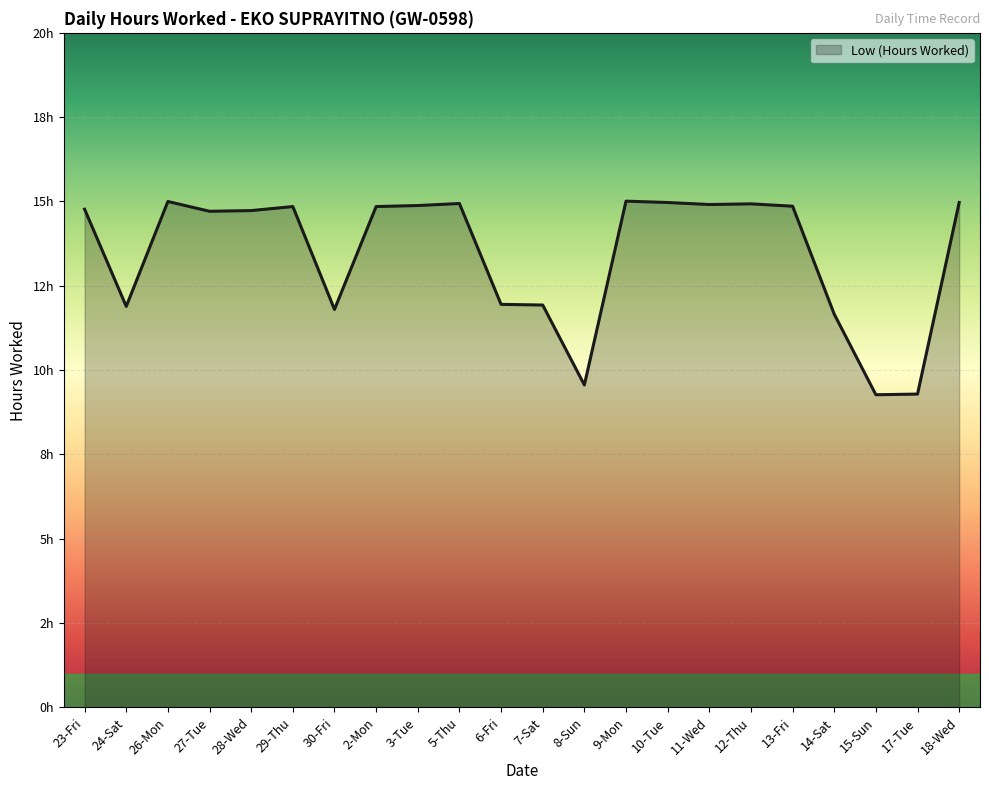

At which label is the value closest to 12?

6-Fri